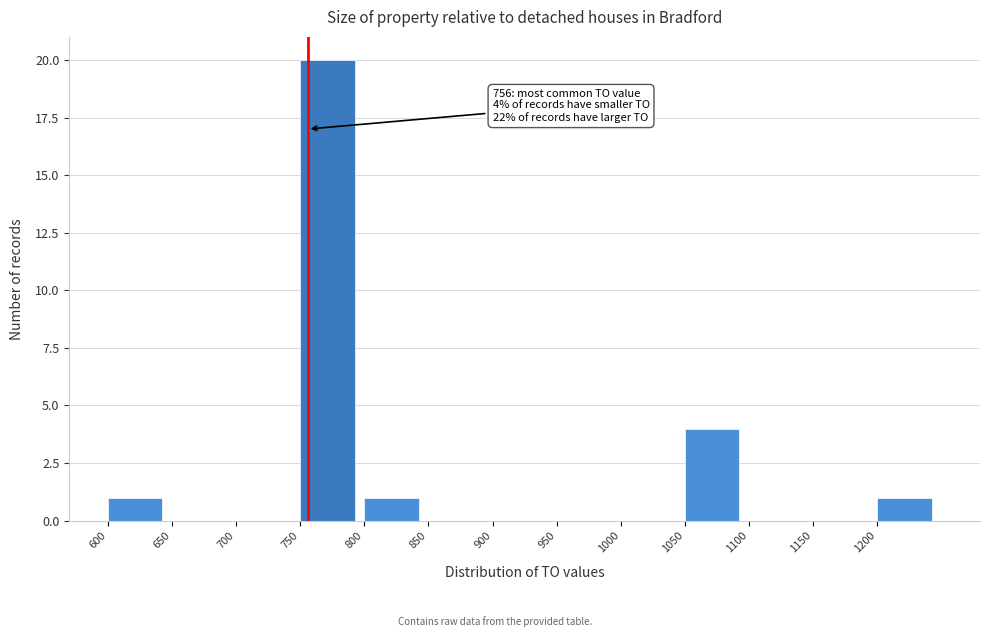

Which range on the x-axis has the tallest bar?

750 to 800